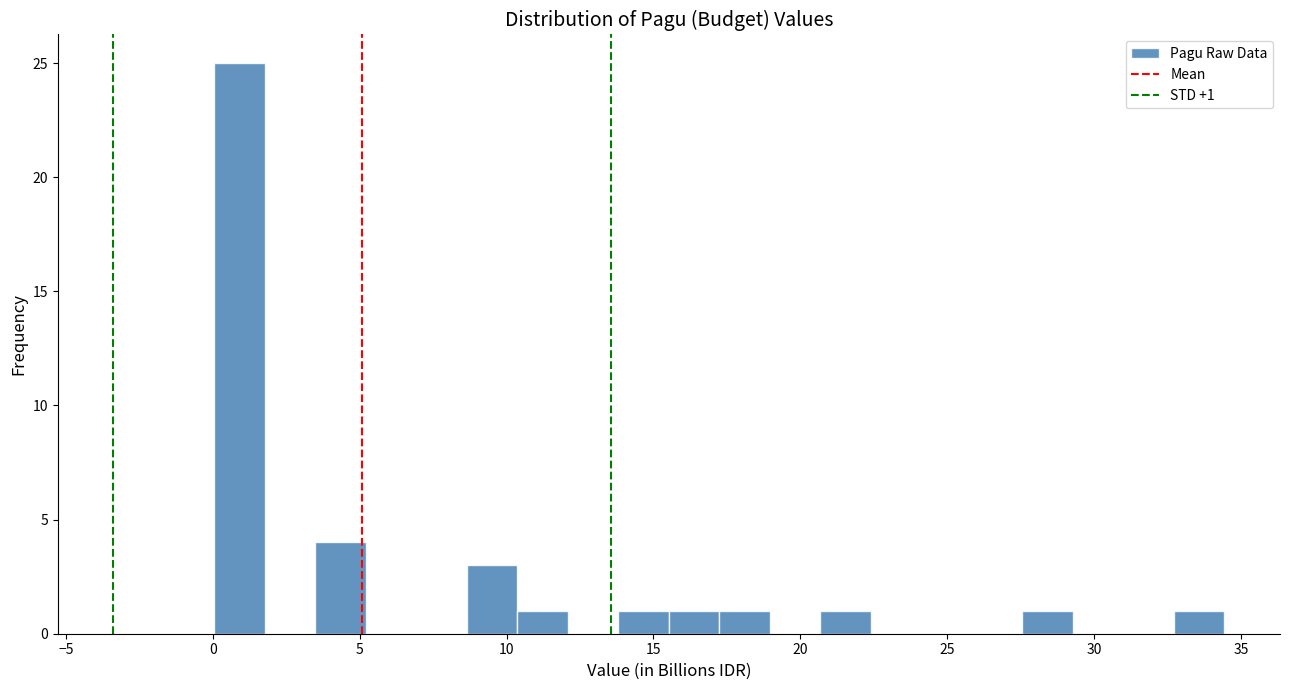

Read against the x-axis, roughly where is the centre of the tallest bar?

1.0